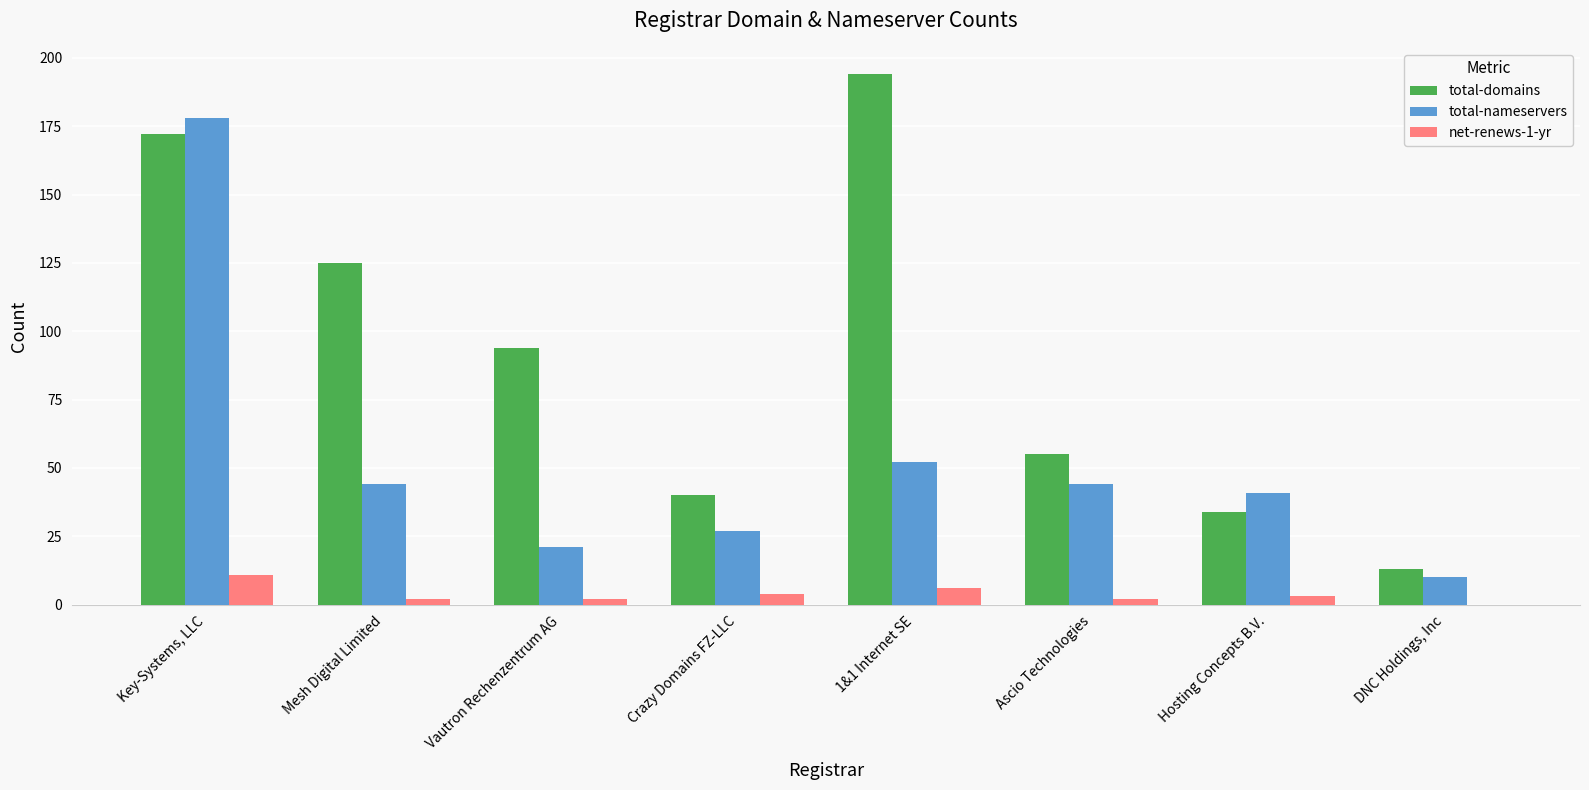

At which category is the sum across all series the highest?

Key-Systems, LLC